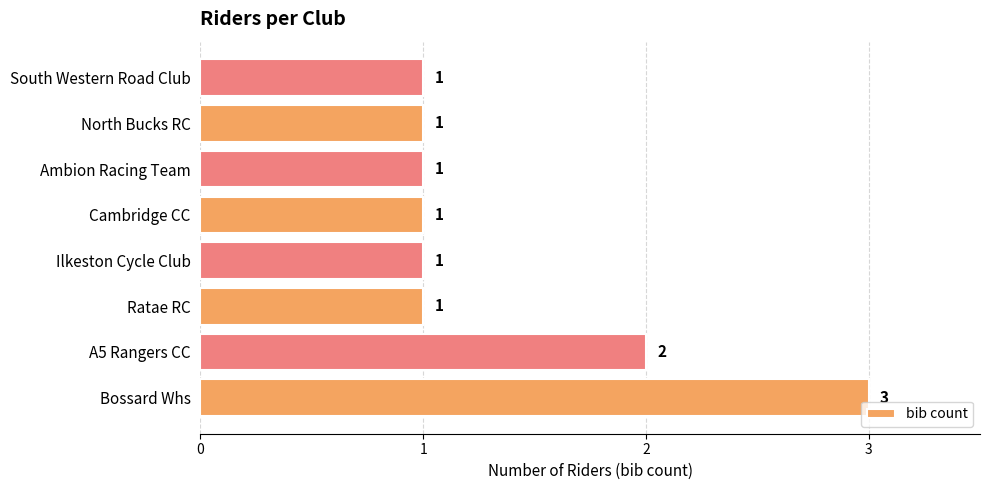

The chart shows a value of 2 at Ambion Racing Team. True or false?

False